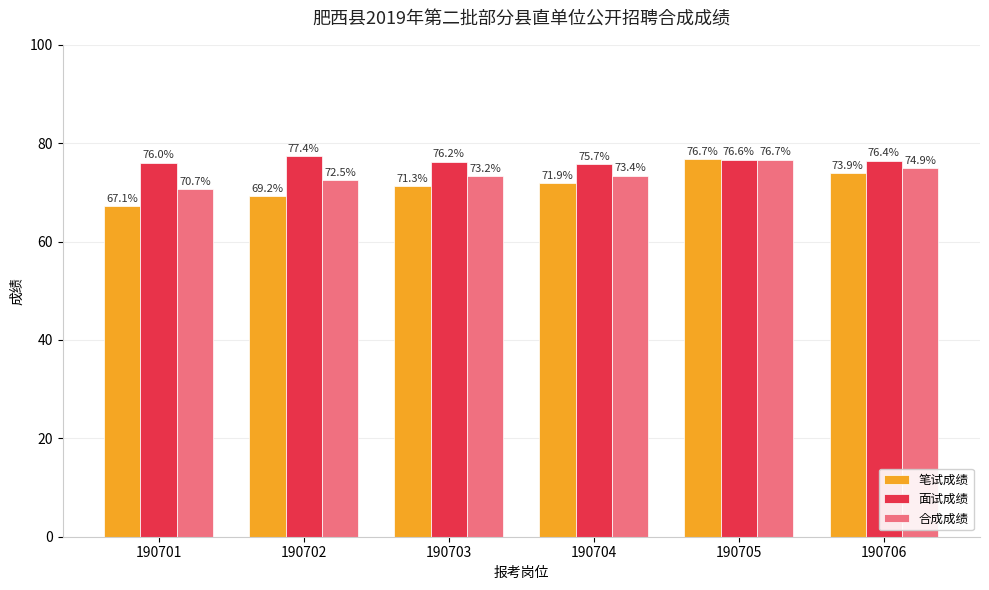

The 面试成绩 series shows 76.6 at 190705. True or false?

True